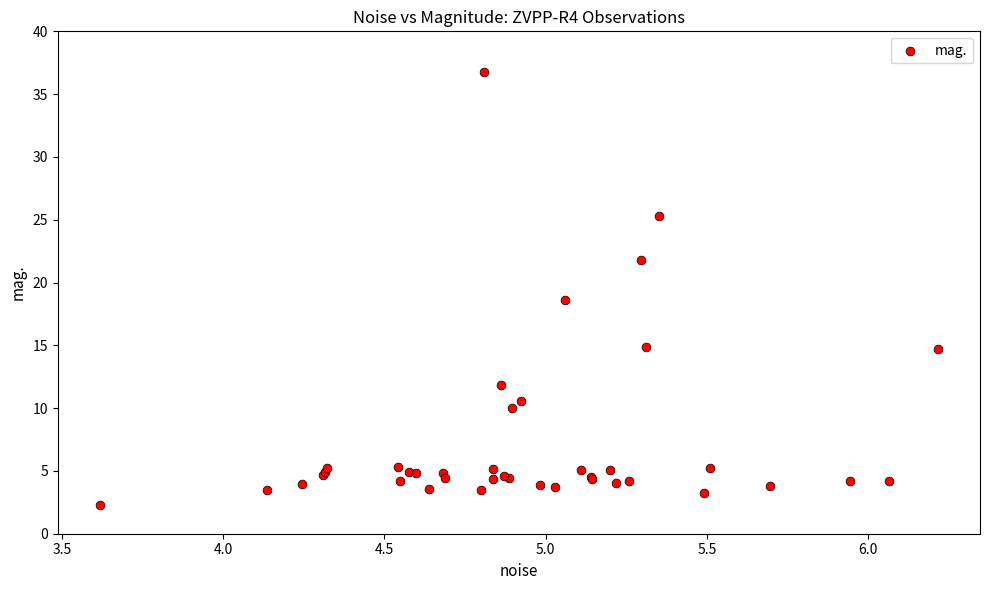

What Y value in the scatter plot is closest to 19?

18.6